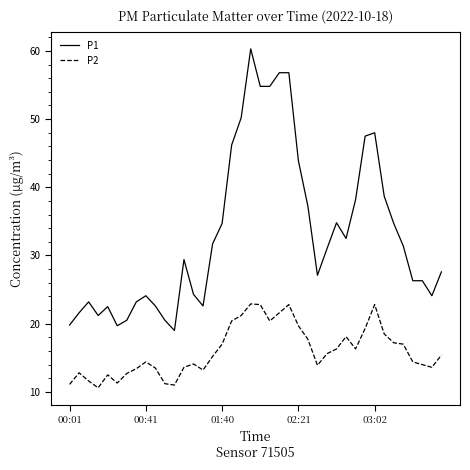

Which series has the widest spread of values?

P1